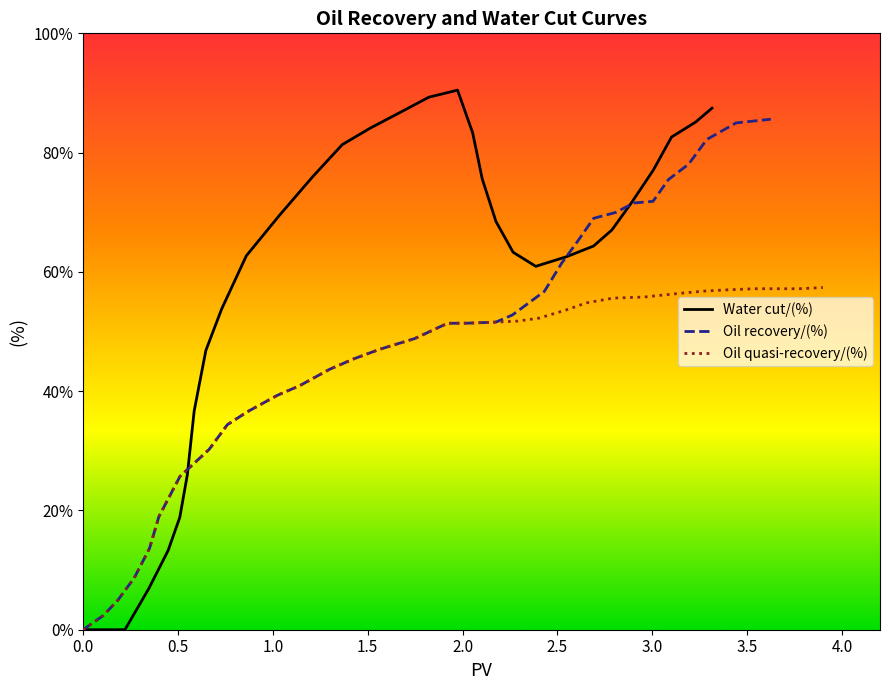

Is it true that Water cut/(%) equals 59.6 at 18?

False